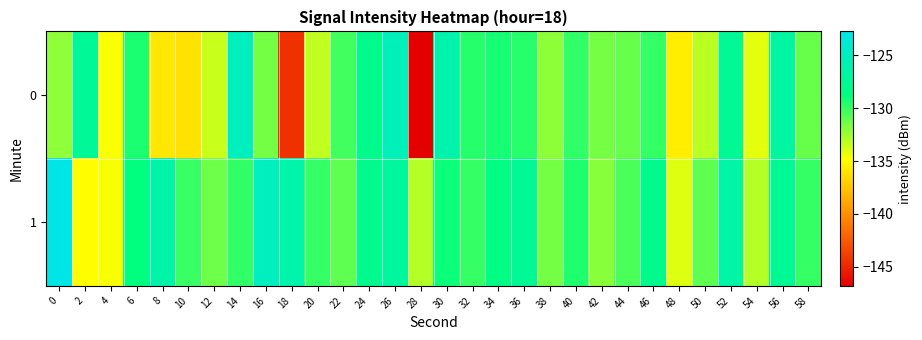

Which series has the largest total across all categories?

1